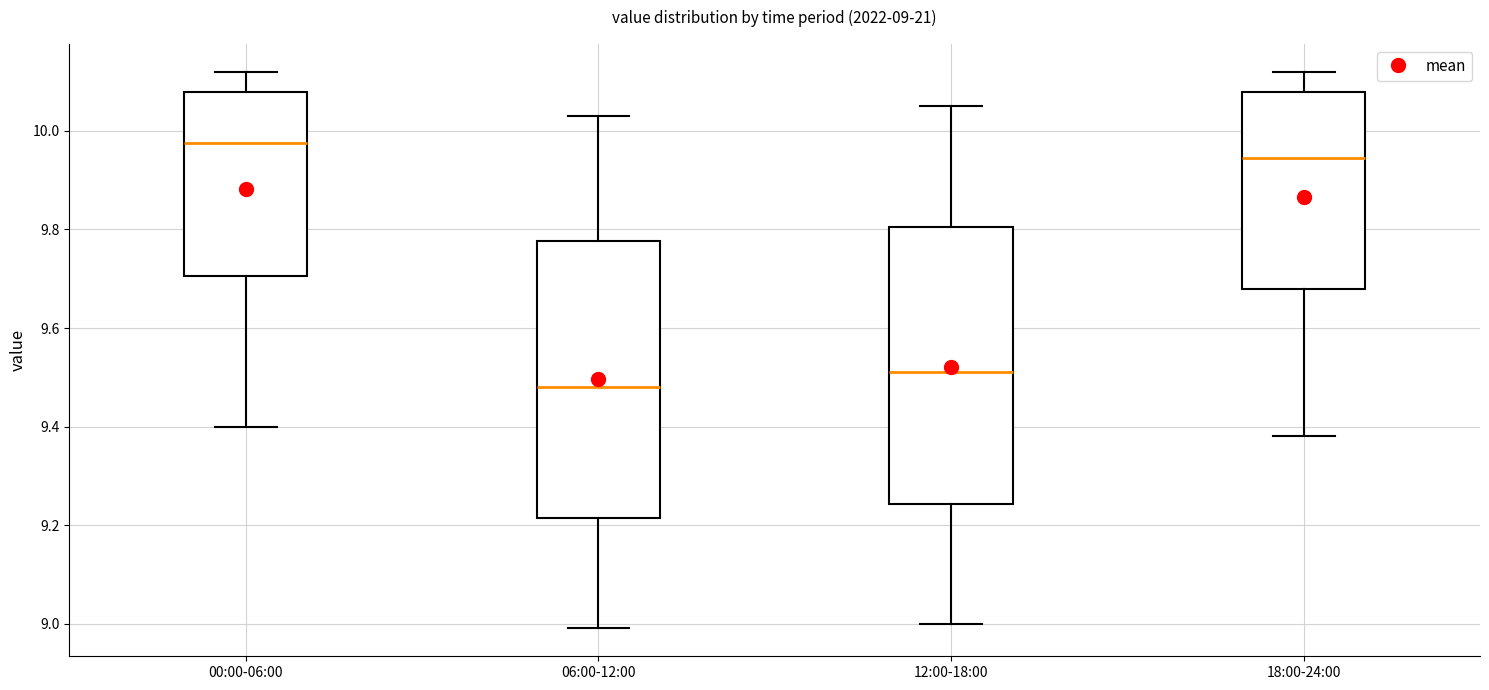

Which box's median line is the lowest?

06:00-12:00